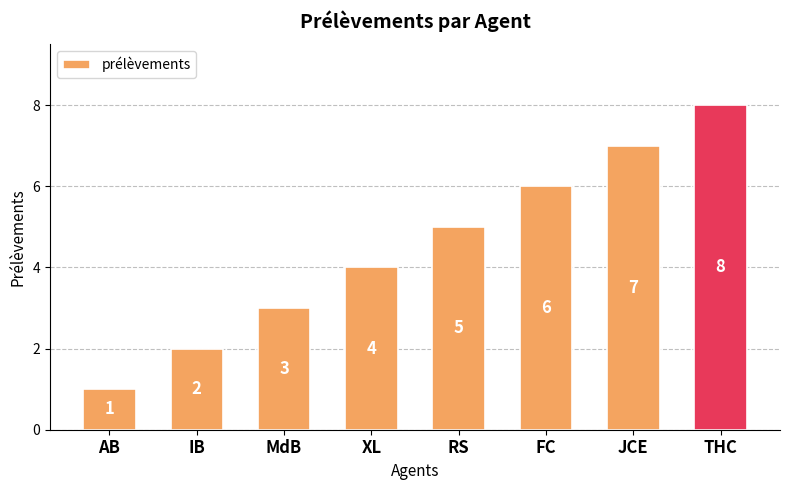

What is the ratio of the value at JCE to the value at MdB?

2.3